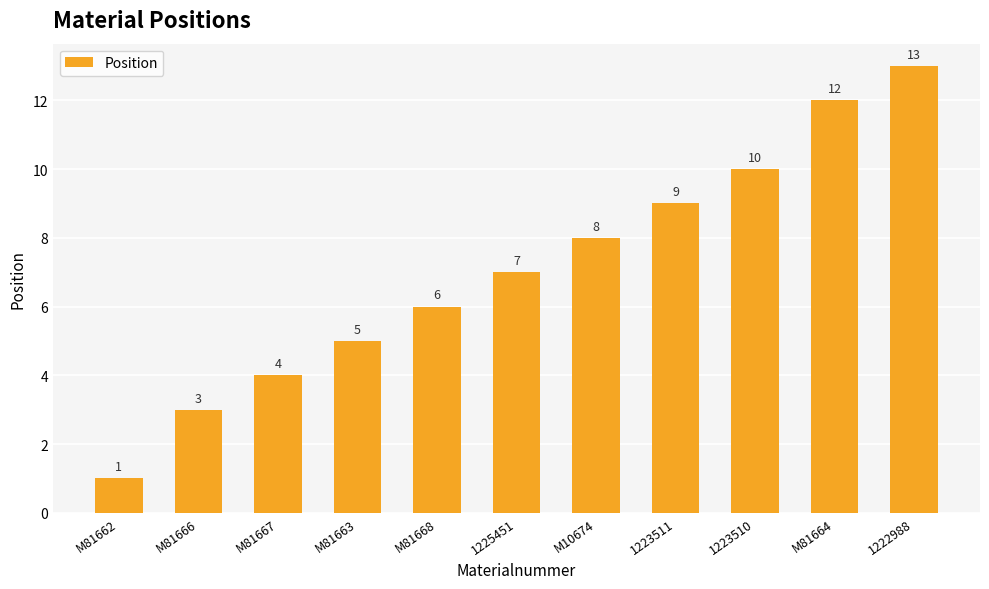

What is the difference between the maximum and minimum values?

12